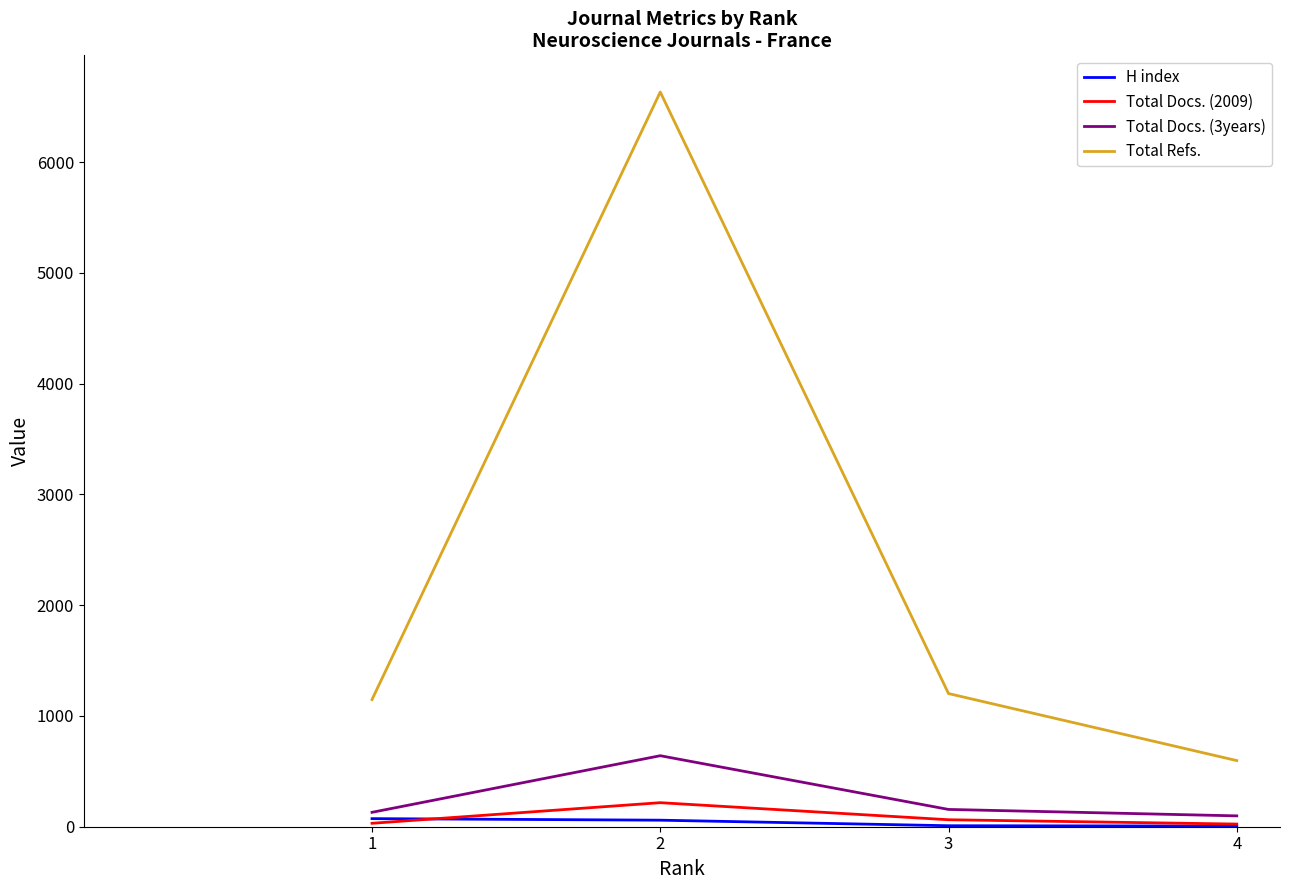

Which series has the widest spread of values?

Total Refs.